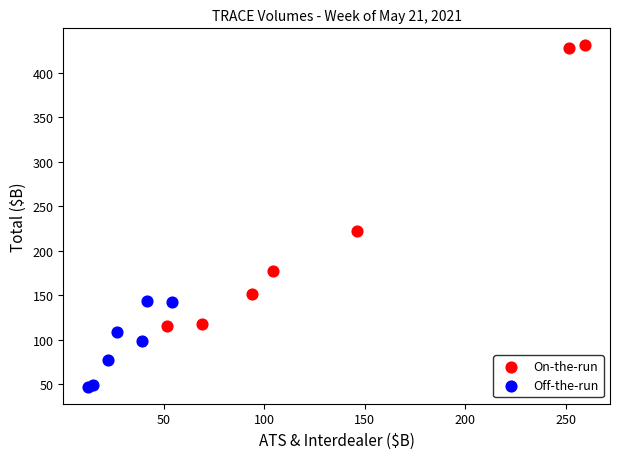

What are all the series names shown in the legend?

On-the-run, Off-the-run